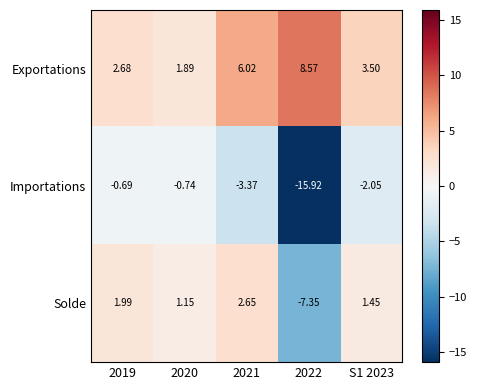

Rank the series by their average value, from lowest to highest.

Importations, Solde, Exportations